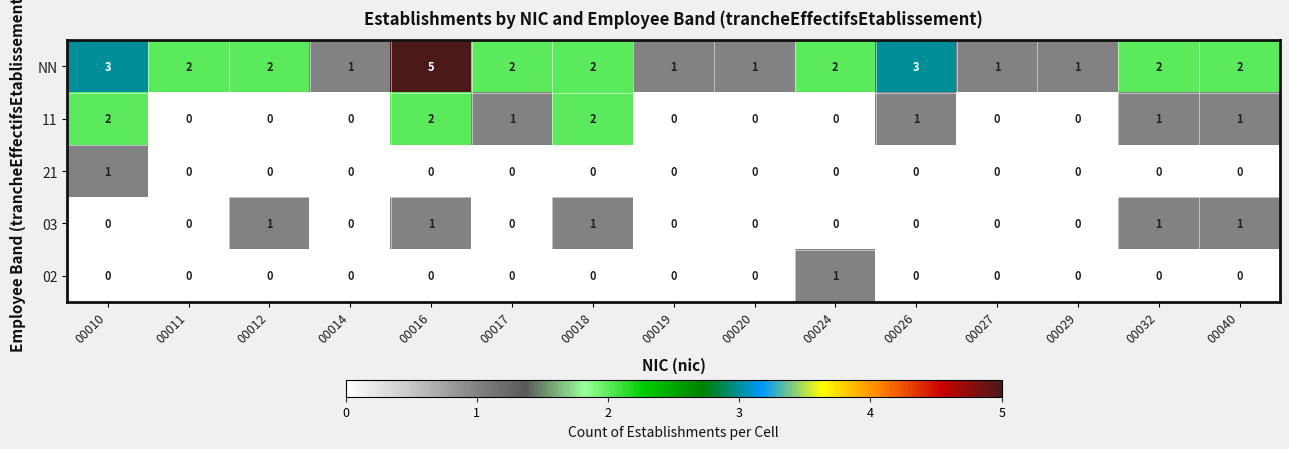

What is the total value across all series at 00017?

3